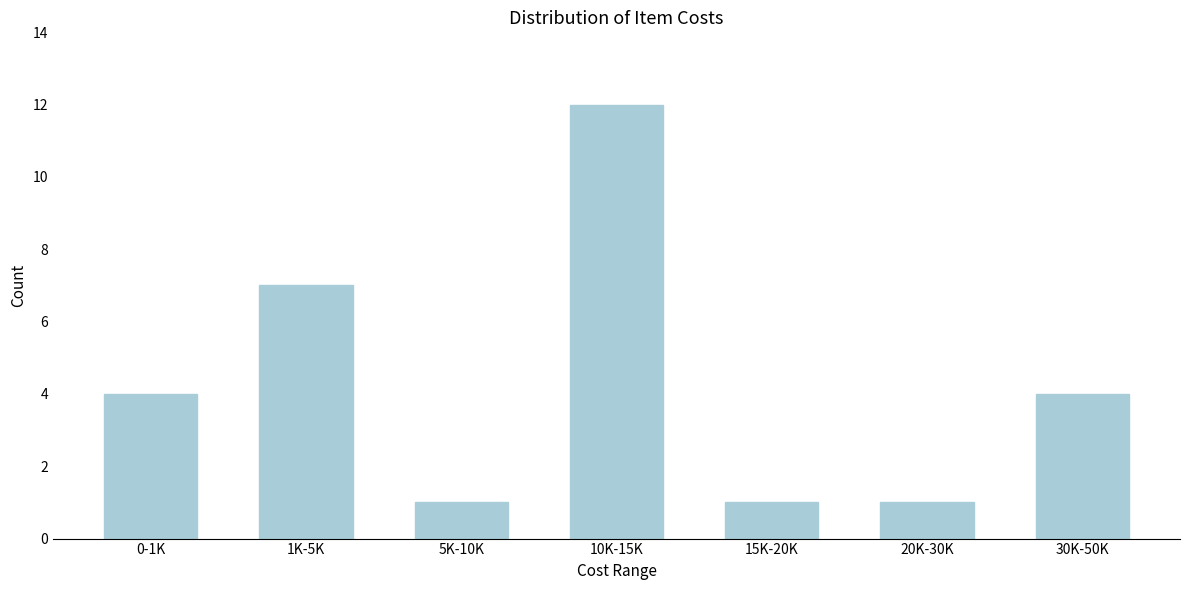

Reading right to left, extract all data points from this chart.

4	1	1	12	1	7	4